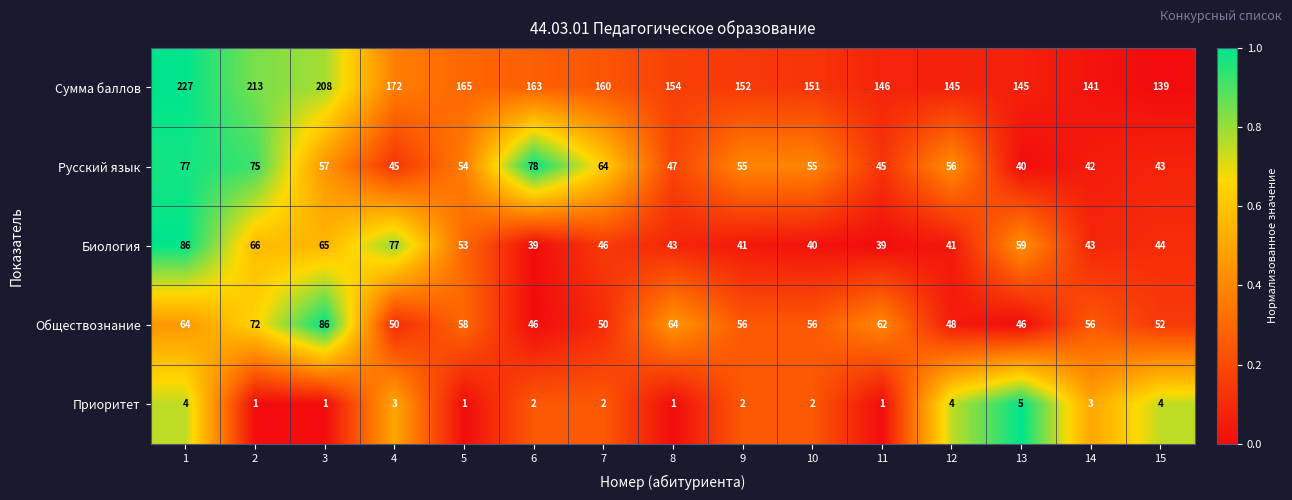

What is the maximum value for Сумма баллов?

227